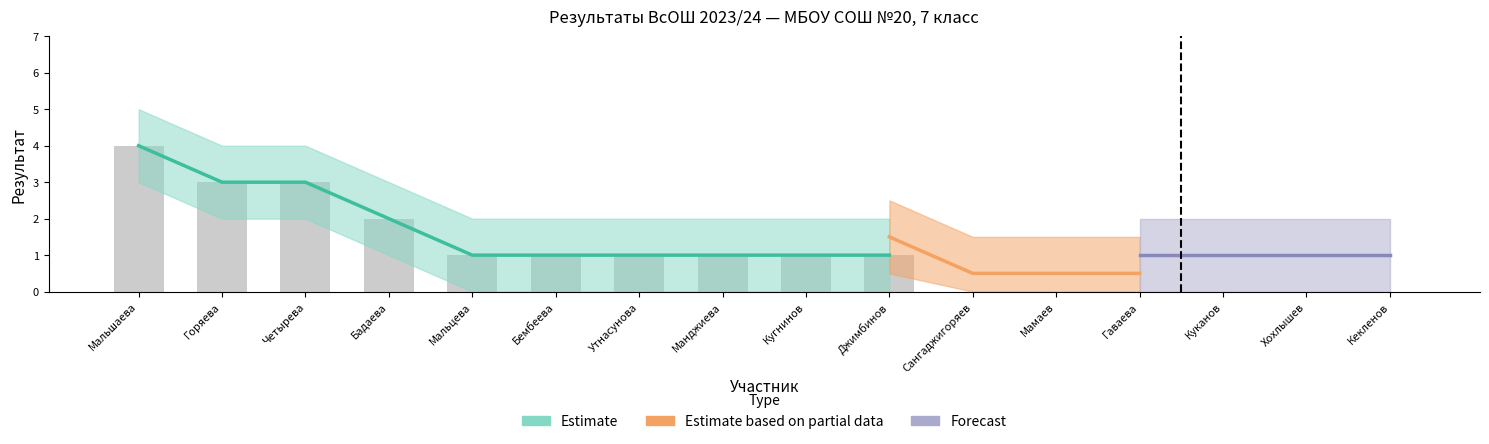

At which category is the sum across all series the highest?

Мальшаева